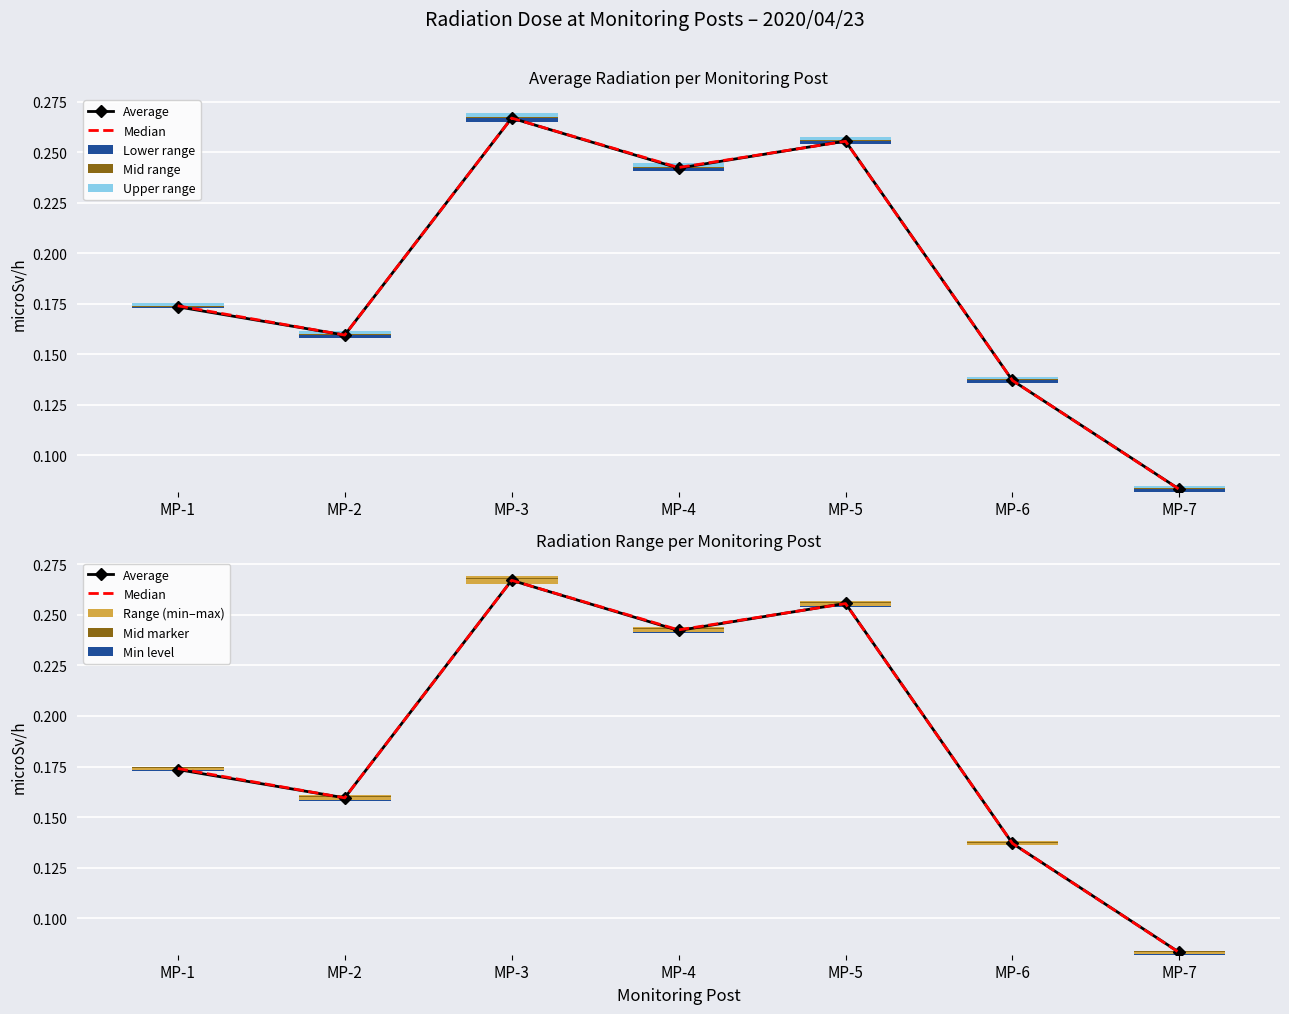

Rank the categories by MP-1(microSv/h) value from lowest to highest.

MP-7, MP-6, MP-2, MP-1, MP-4, MP-5, MP-3